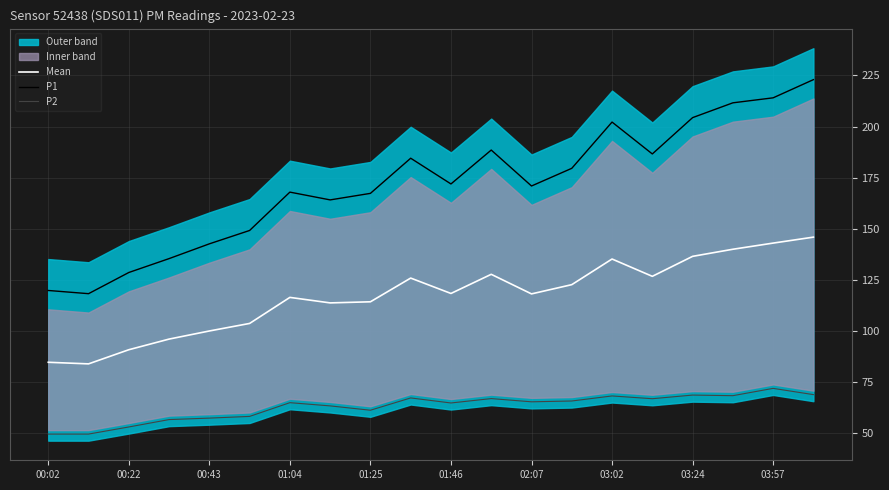

True or false: Mean and P1 intersect in this chart.

False